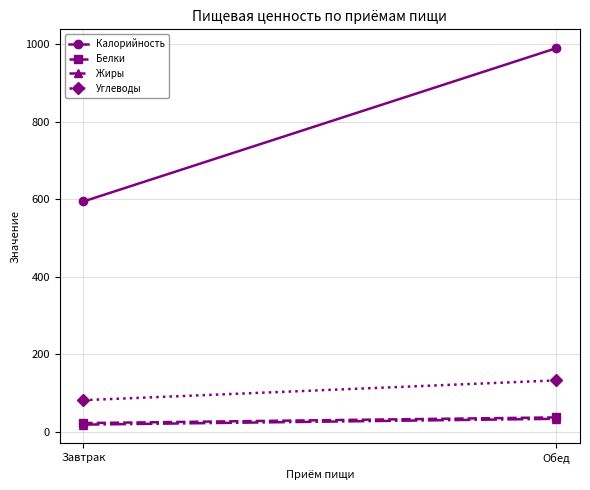

Rank the categories by Калорийность value from highest to lowest.

Обед, Завтрак